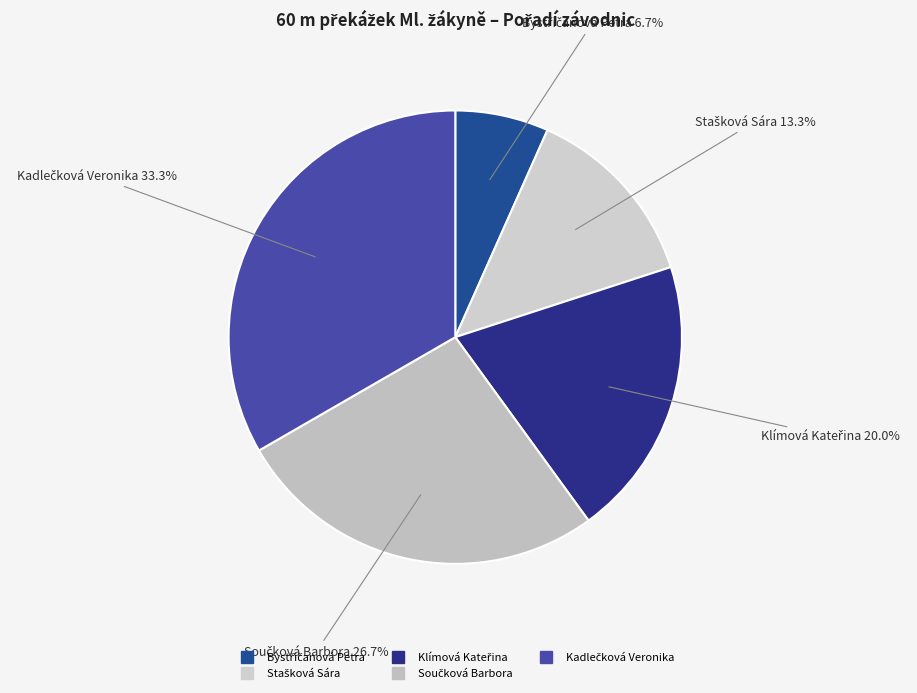

Does any single category account for the majority?

No